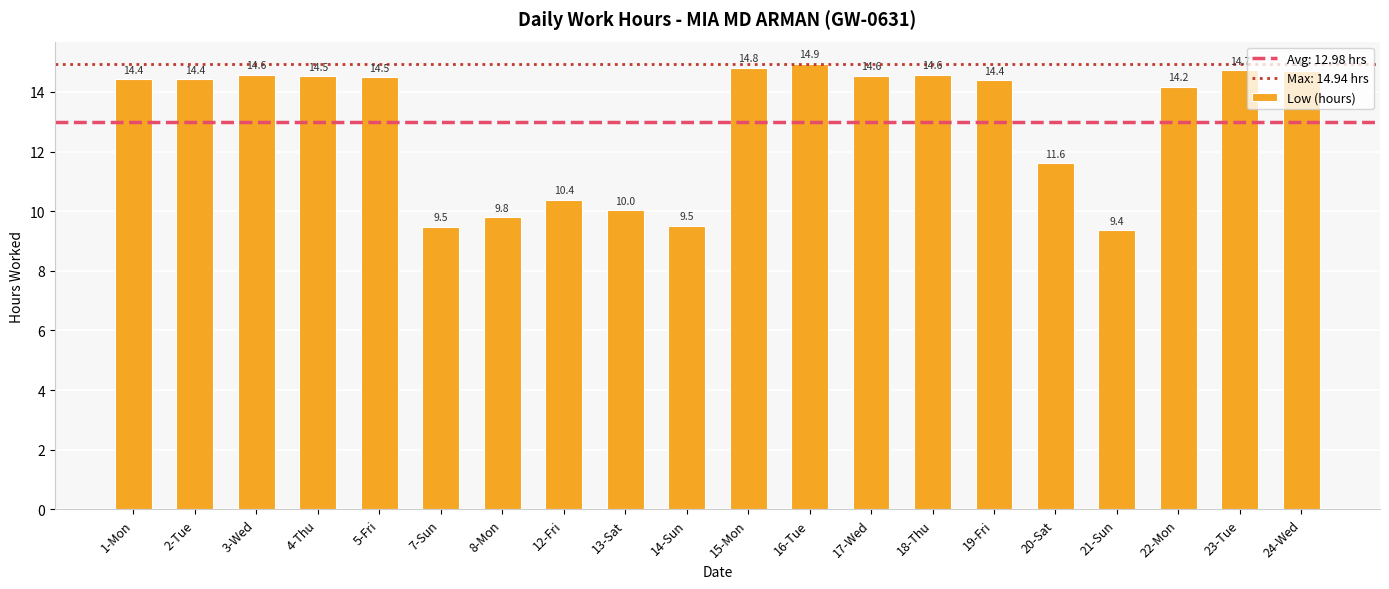

What value does the data have at 20-Sat?

11.6